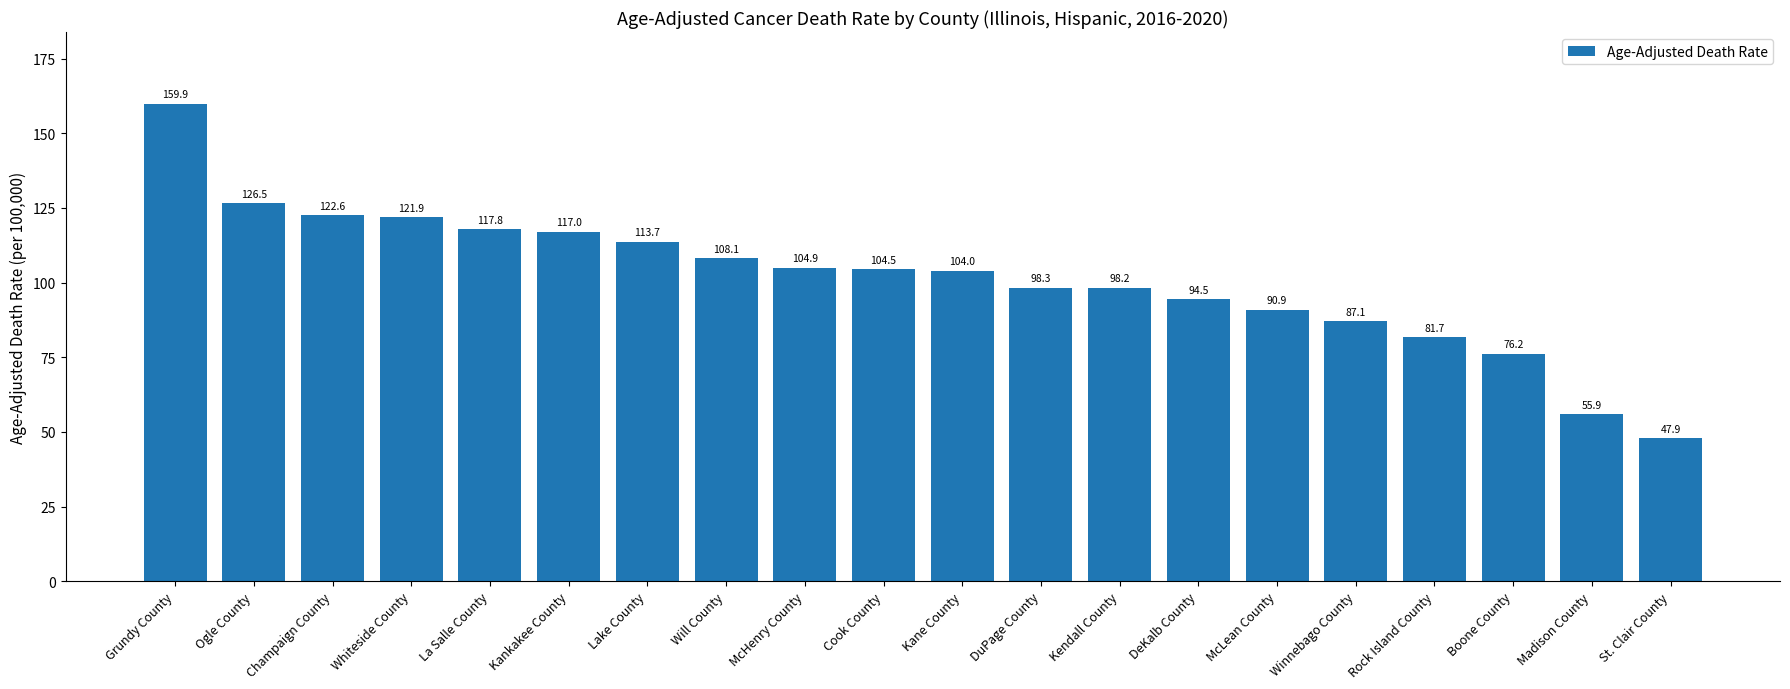

Where does the data first go above 104?

Grundy County